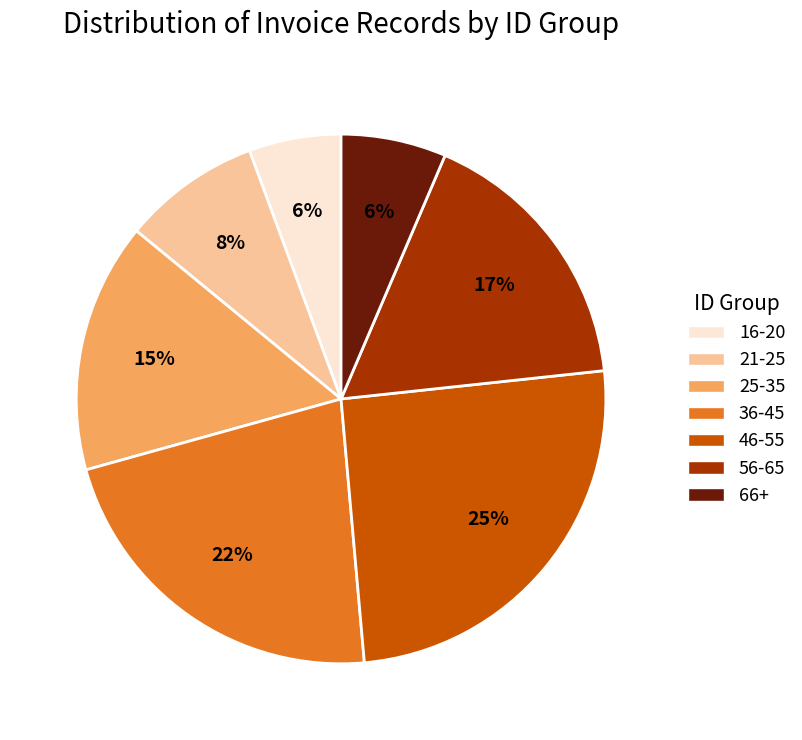

Which category has the biggest portion of the pie?

46-55